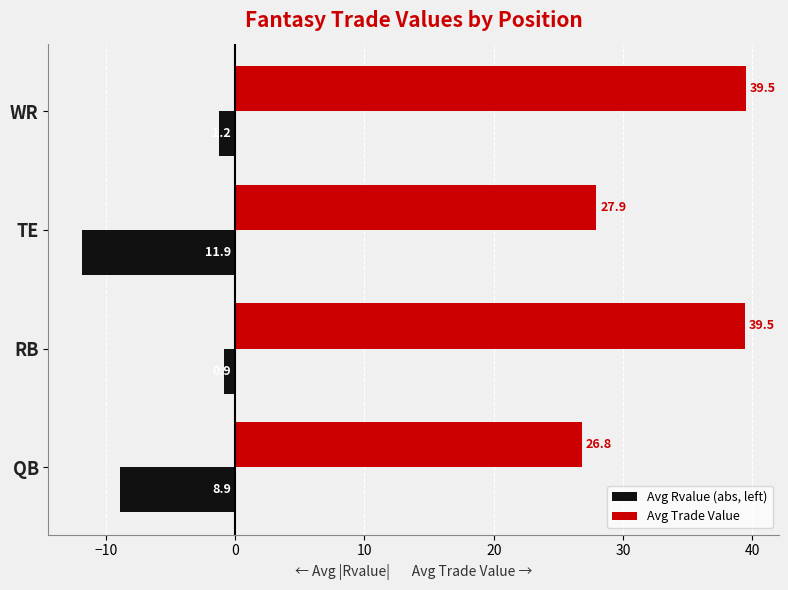

Which series has the largest total across all categories?

Avg Trade Value